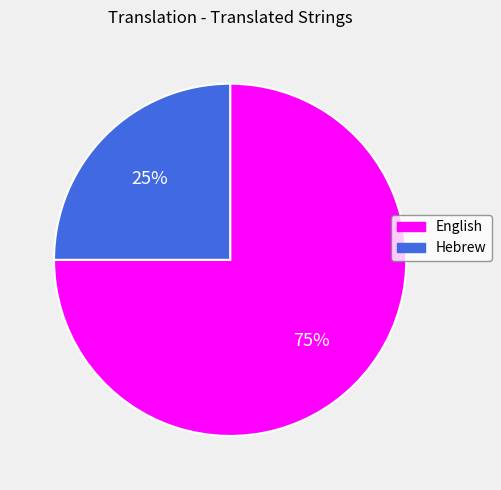

To the nearest percent, what percentage of the pie is Hebrew?

25%